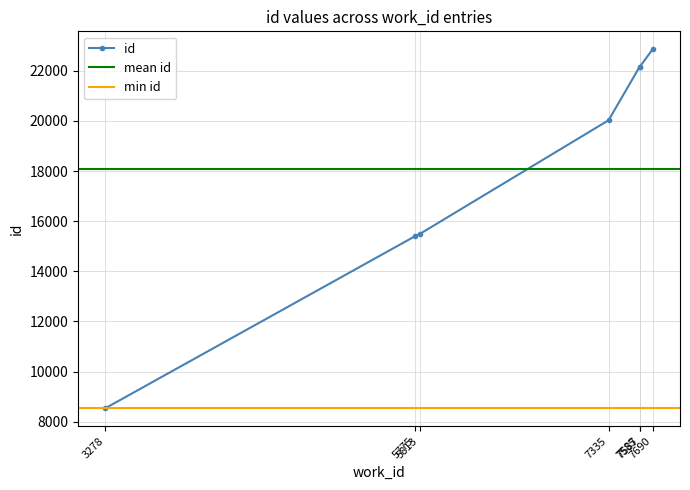

True or false: there are more than 1 points higher than both neighbors.

False